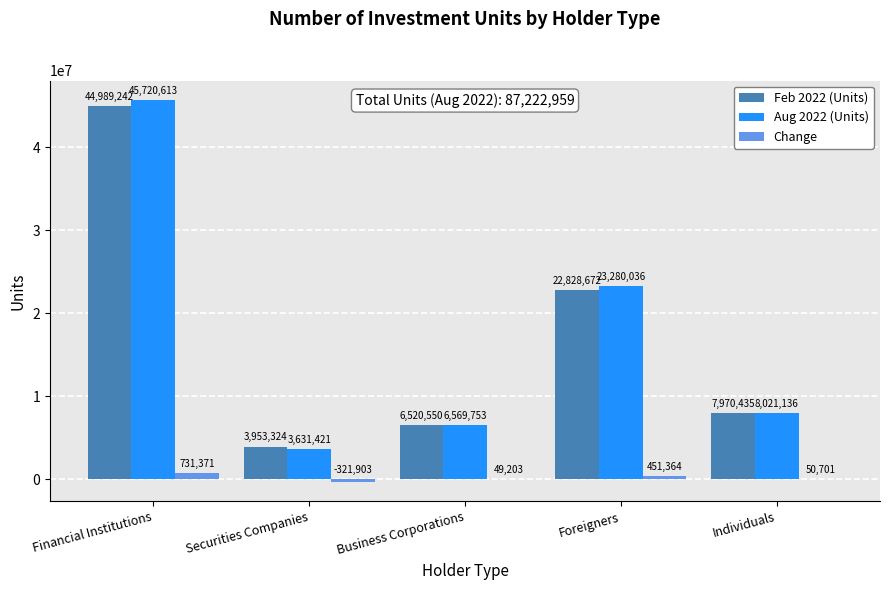

True or false: Change has a value of 451364 at Foreigners.

True